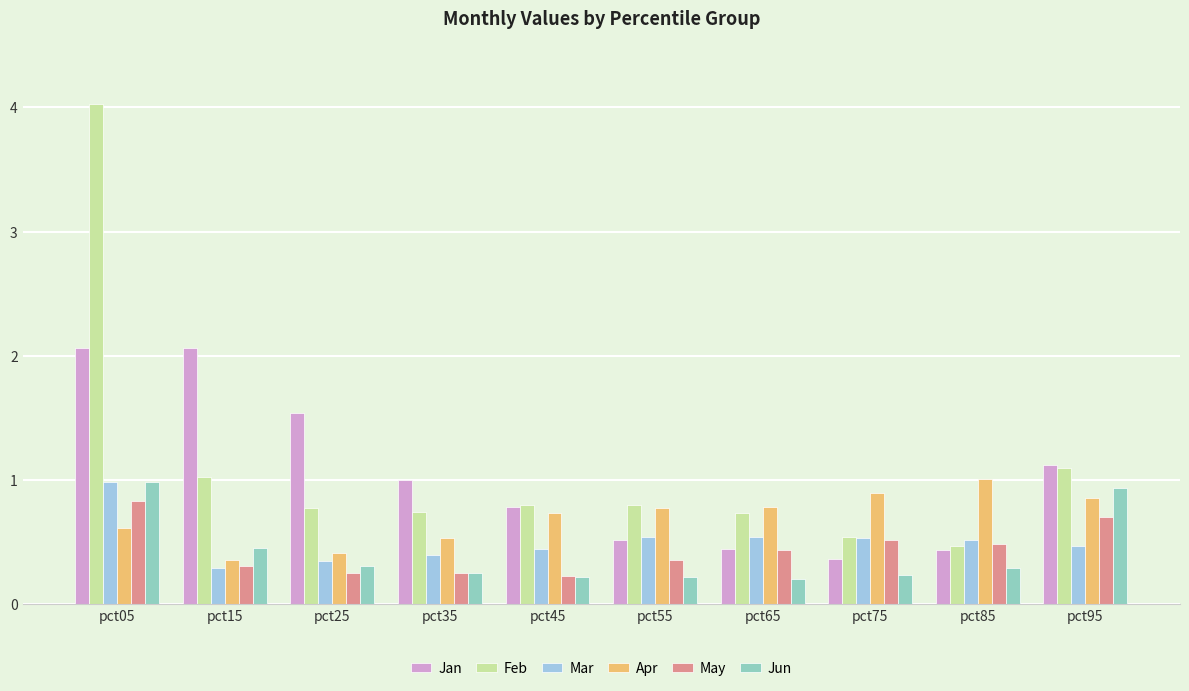

What is the highest value of the Feb series?

4.0